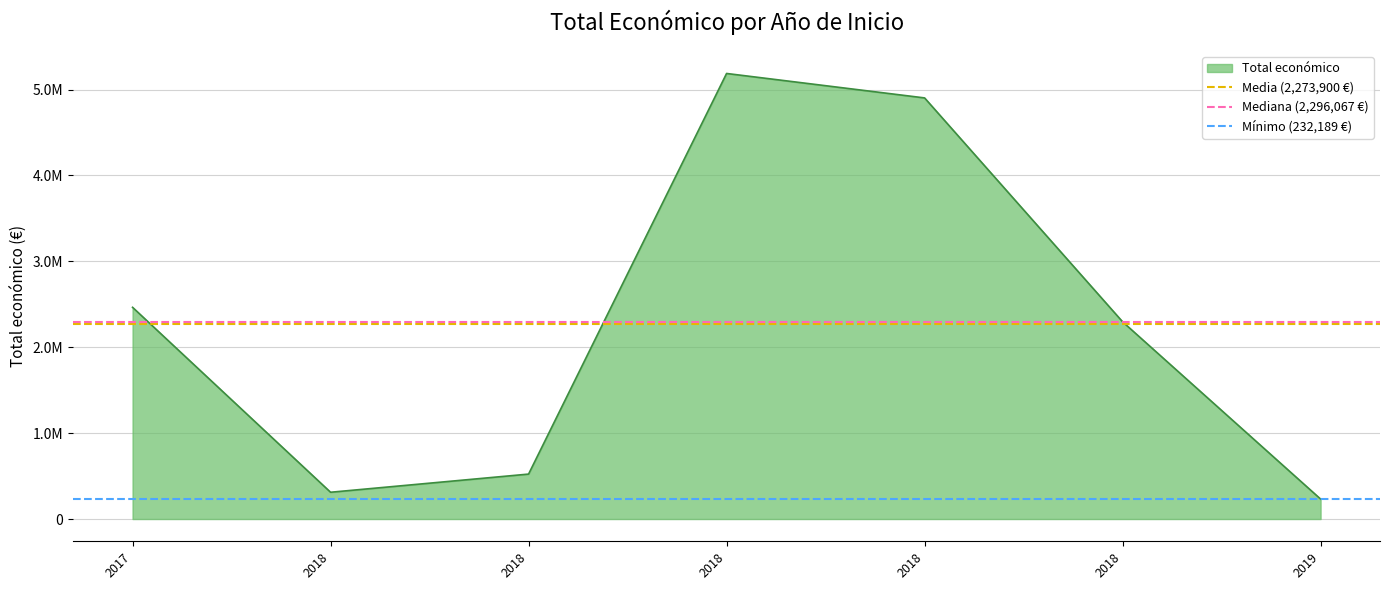

At 2018, list the series in order from largest to smallest.

Mediana (2,296,067 €), Media (2,273,900 €), Mínimo (232,189 €)